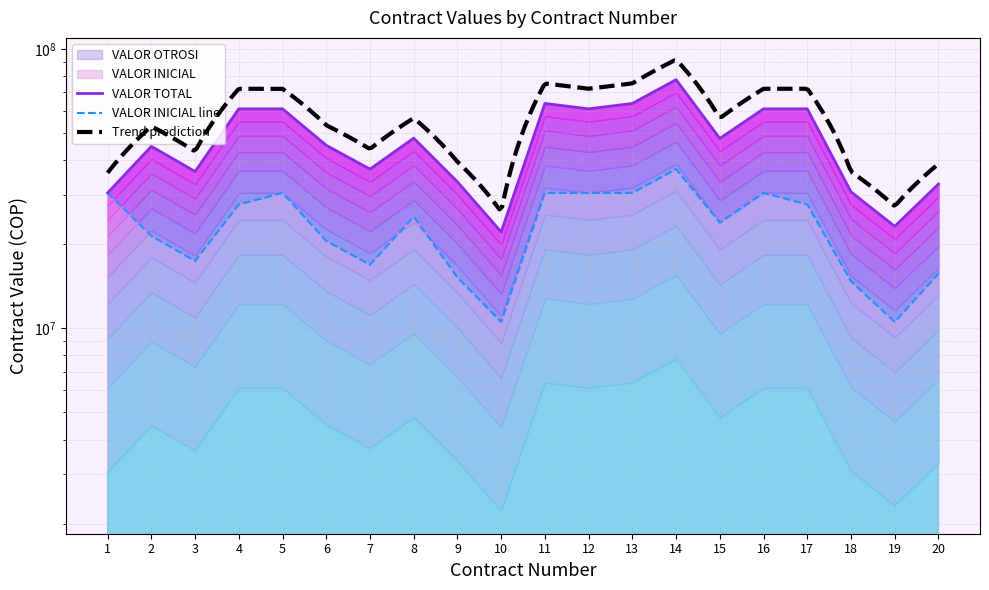

What is the difference between the maximum and minimum values in the VALOR TOTAL series?

55590318